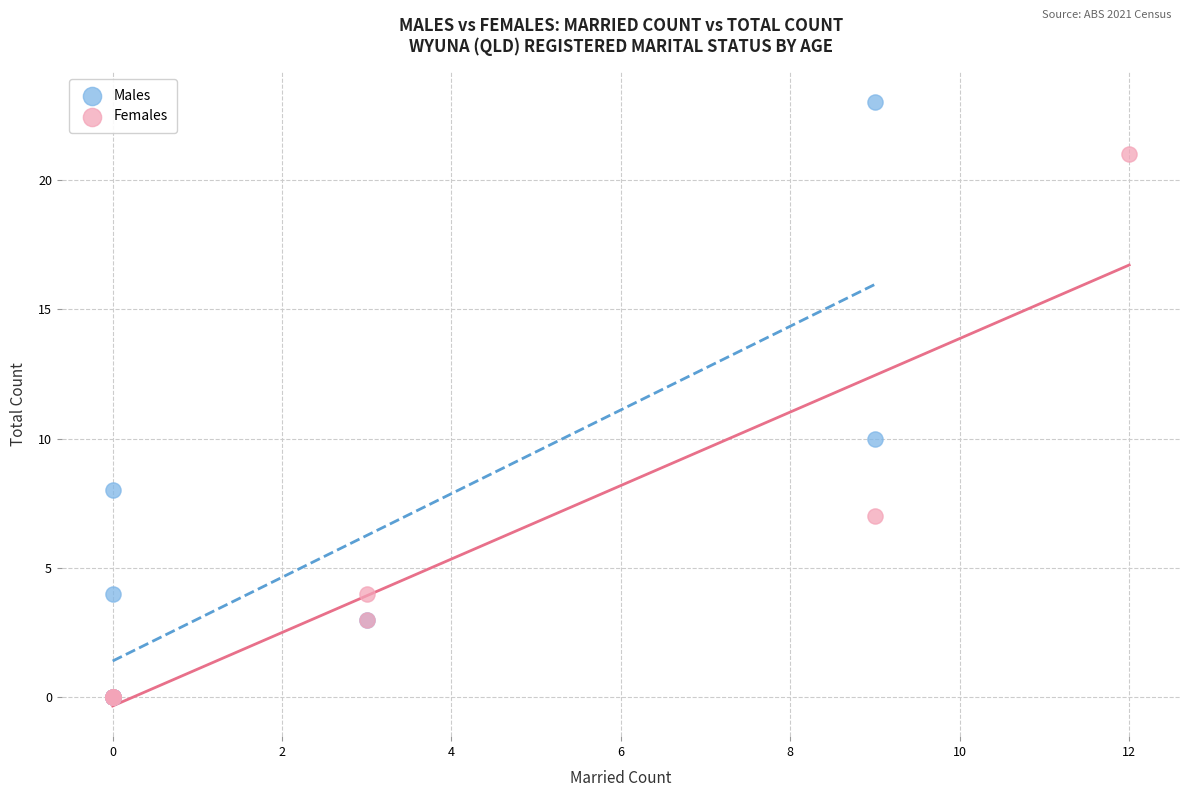

Which series has the largest Y range (max minus min)?

Males